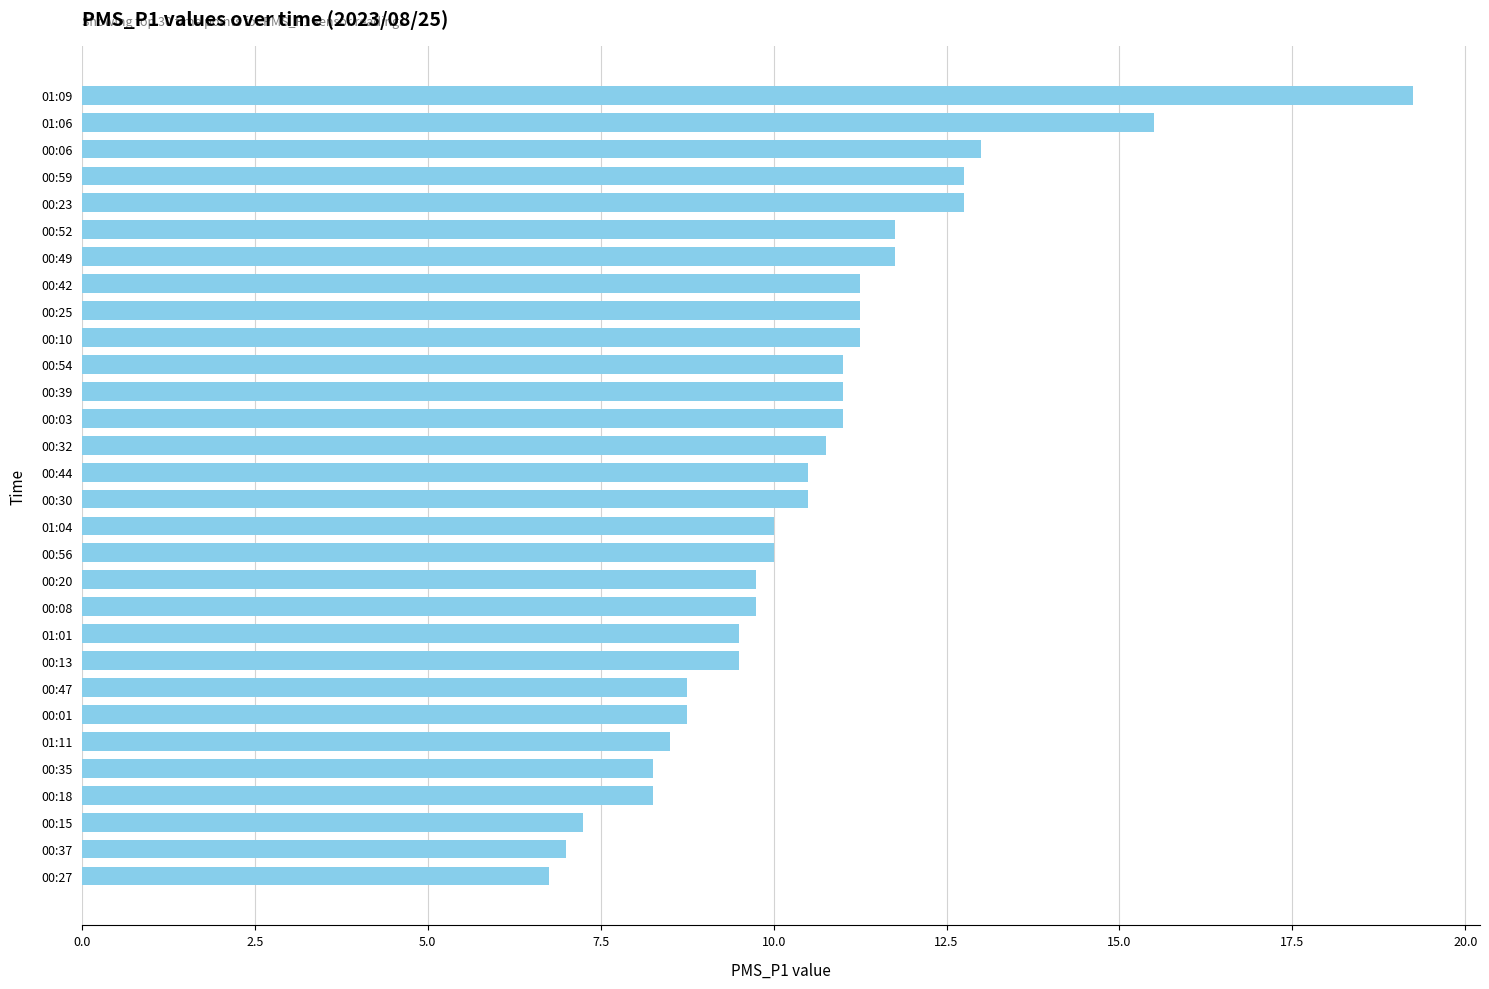

Is it true that the value at 01:01 is 9.5?

True